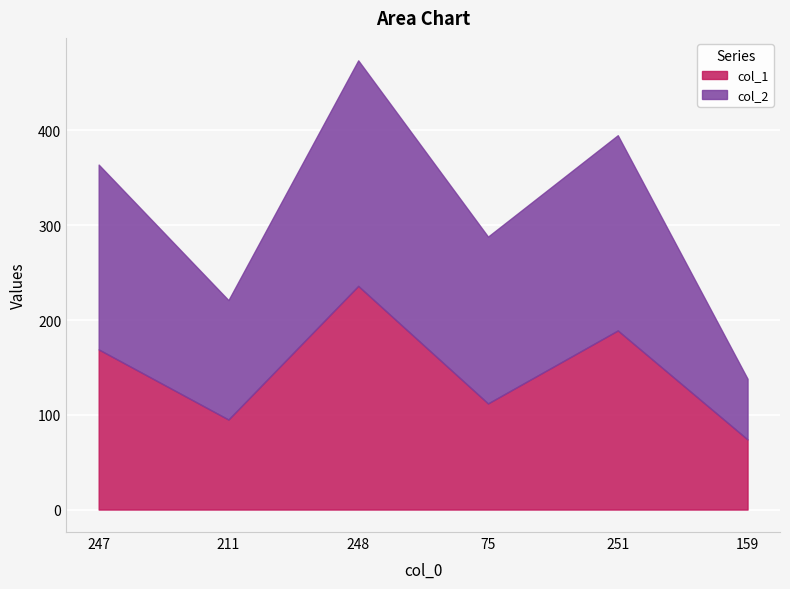

Which category has the highest value in the col_2 series?

248